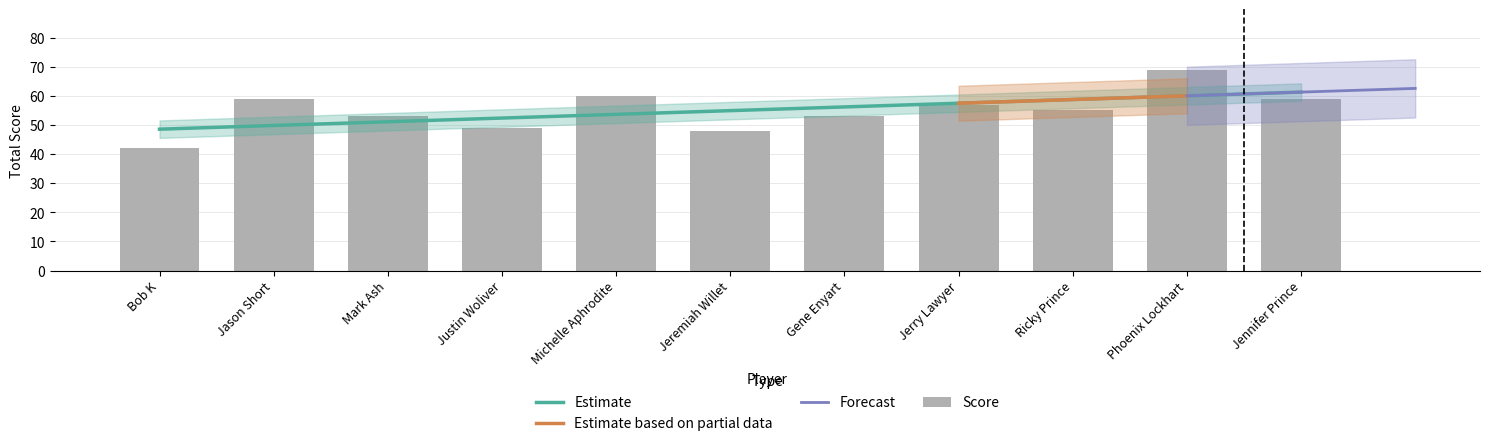

What is the label of the 6th bar from the left?

Jeremiah Willet